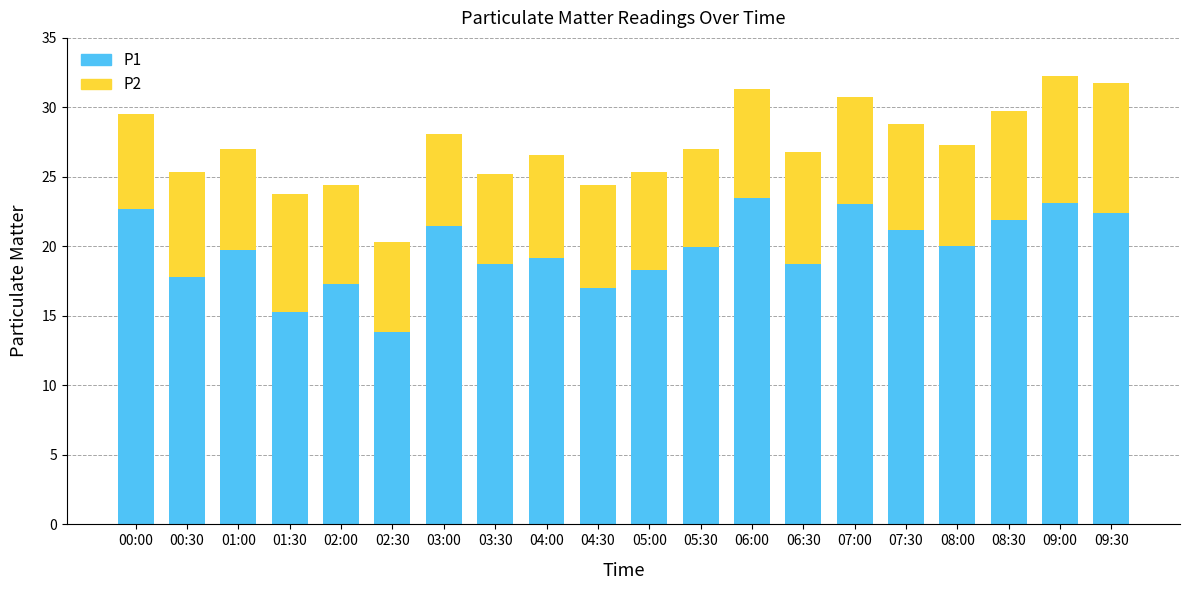

Is it true that P1 equals 23.1 at 09:00?

True